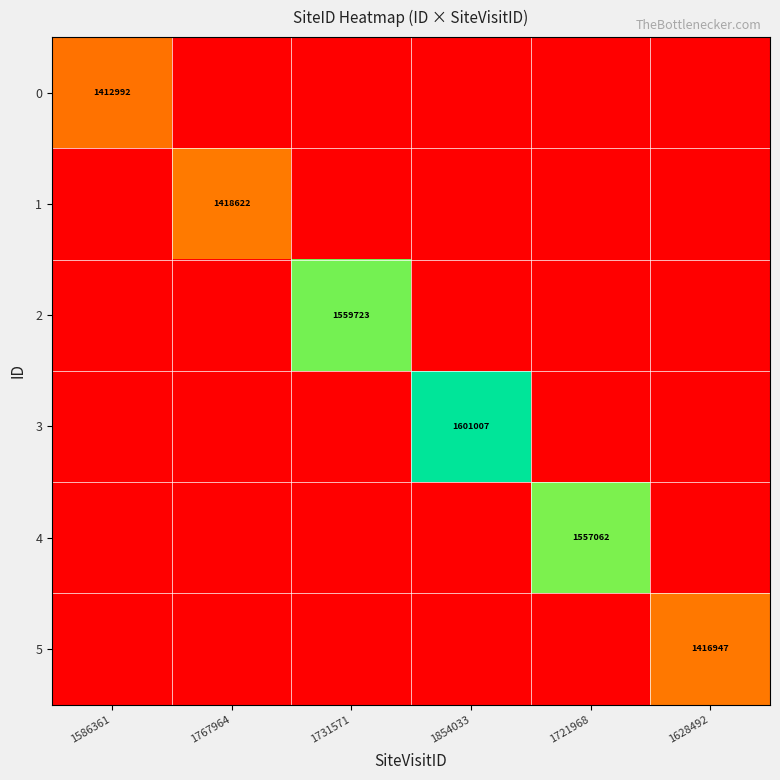

The value of 1 at 1767964 is 1418622. True or false?

True